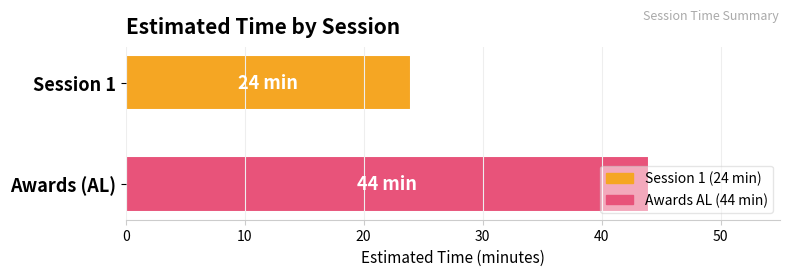

How many bars are there in total?

2